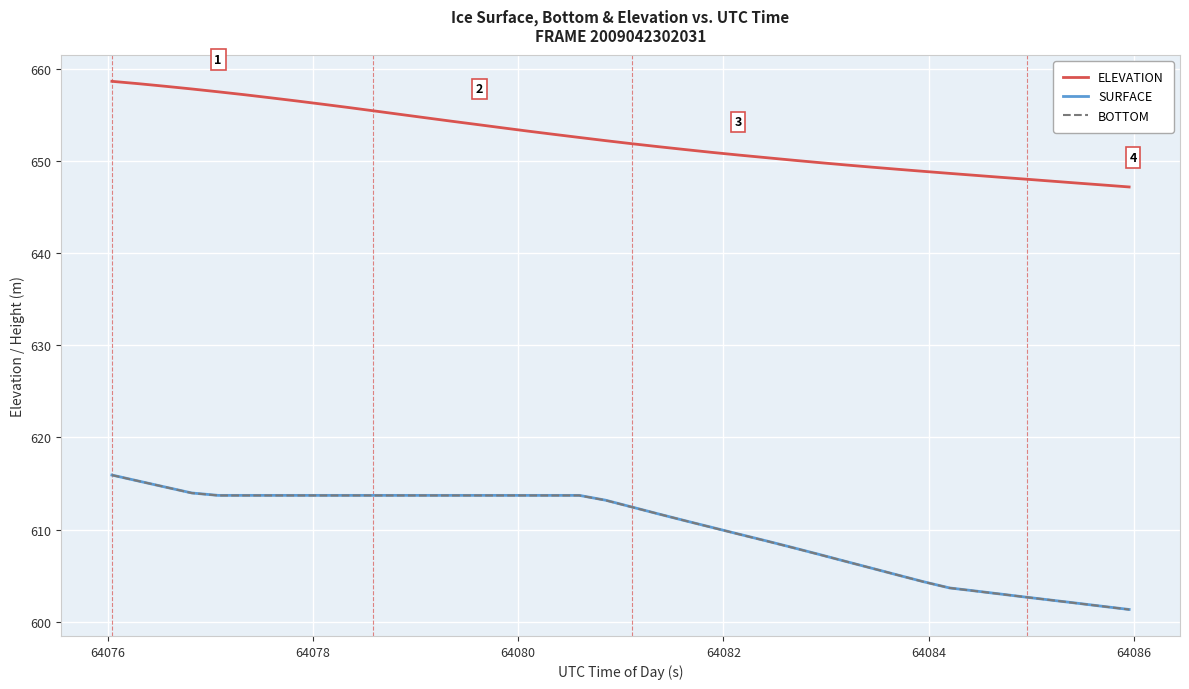

How many lines are shown in the chart?

3